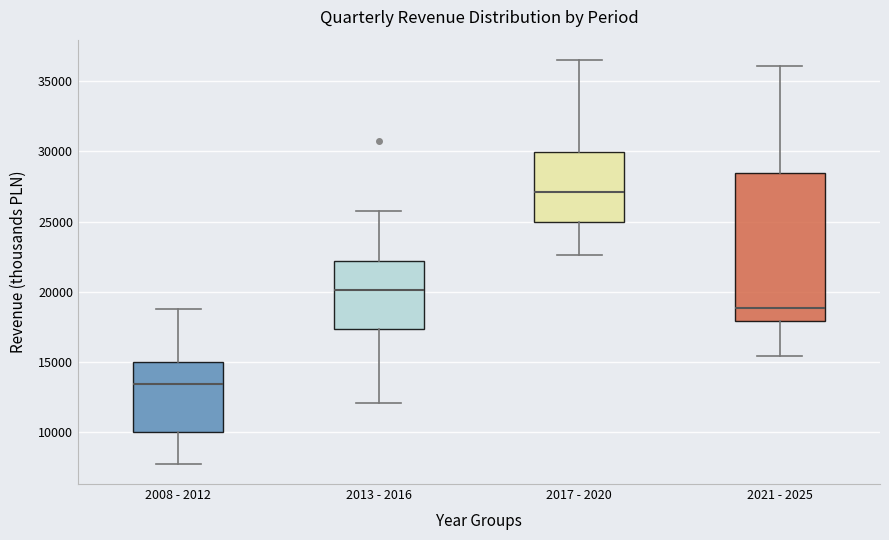

Reading left to right, read every box against the y-axis: the position of its median line, the range the box covers, and the ends of its whiskers. The values are not printed on the chart, so give them approximately, as read against the axis.

2008 - 2012: median 13500, box 10000 to 15000, whiskers 8000 to 19000
2013 - 2016: median 20000, box 17500 to 22000, whiskers 12000 to 26000
2017 - 2020: median 27000, box 25000 to 30000, whiskers 22500 to 36500
2021 - 2025: median 19000, box 18000 to 28500, whiskers 15500 to 36000